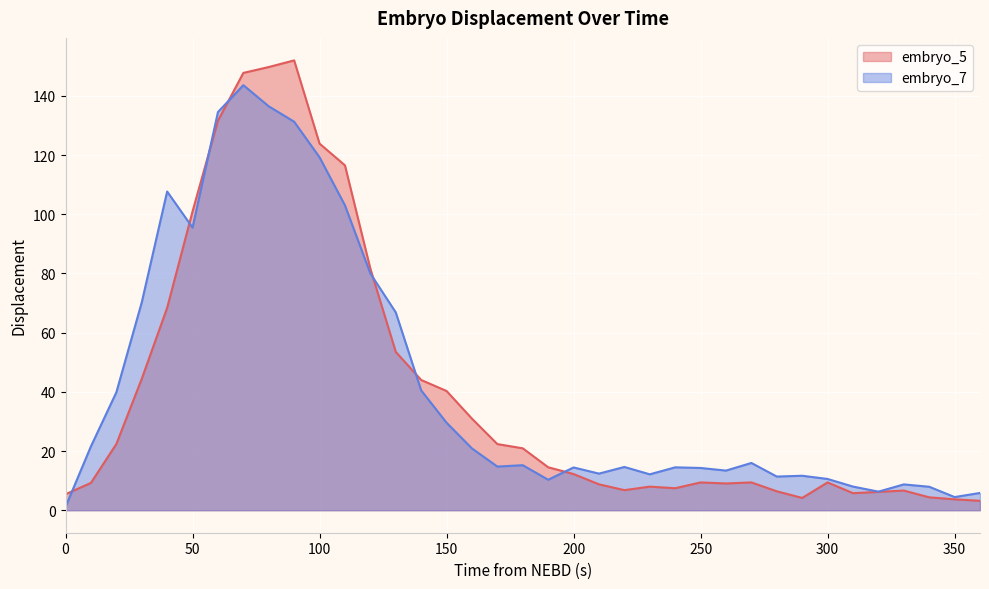

At how many categories does at least one series exceed 109?

6